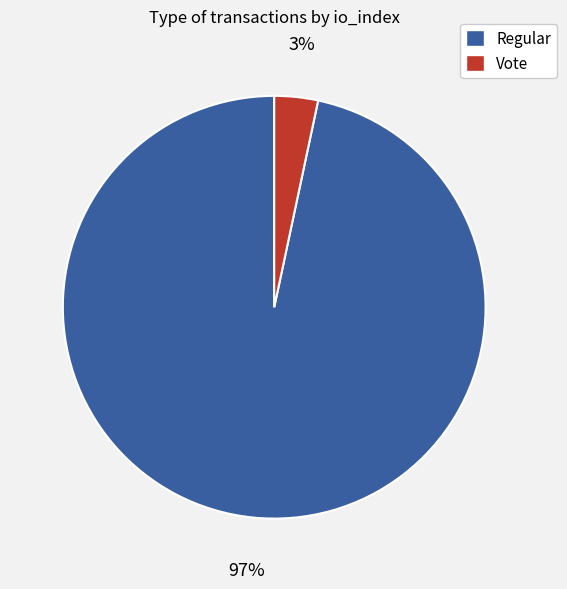

Which slice represents more than half of the pie?

Regular